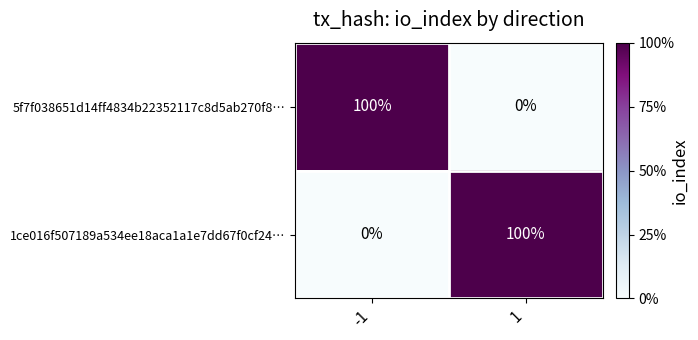

Is the value of 5f7f038651d14ff4834b22352117c8d5ab270f8… at -1 greater than the value of 1ce016f507189a534ee18aca1a1e7dd67f0cf24… at -1?

Yes